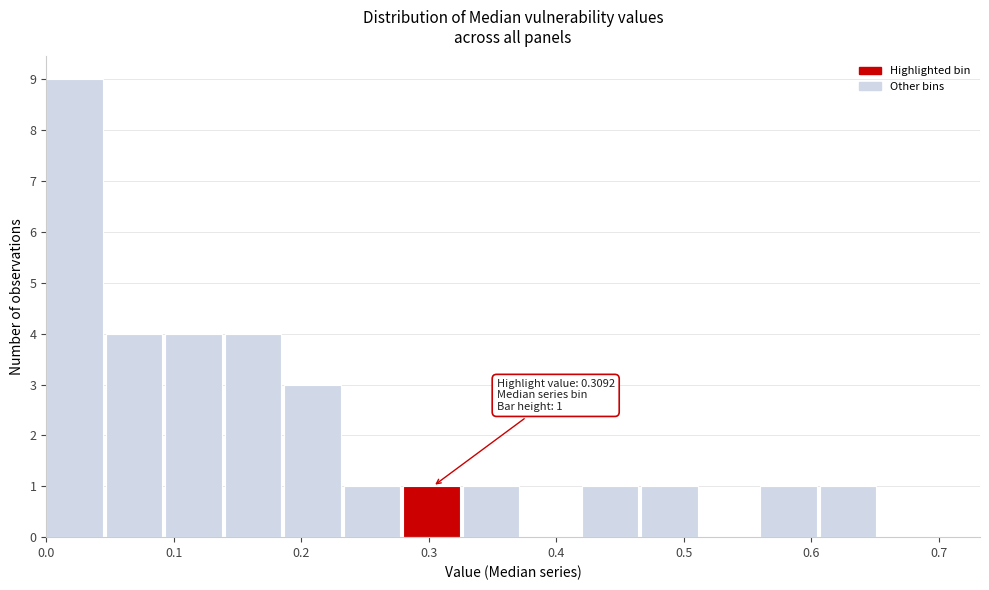

Over which range of the x-axis is the bar tallest?

0.00 to 0.05